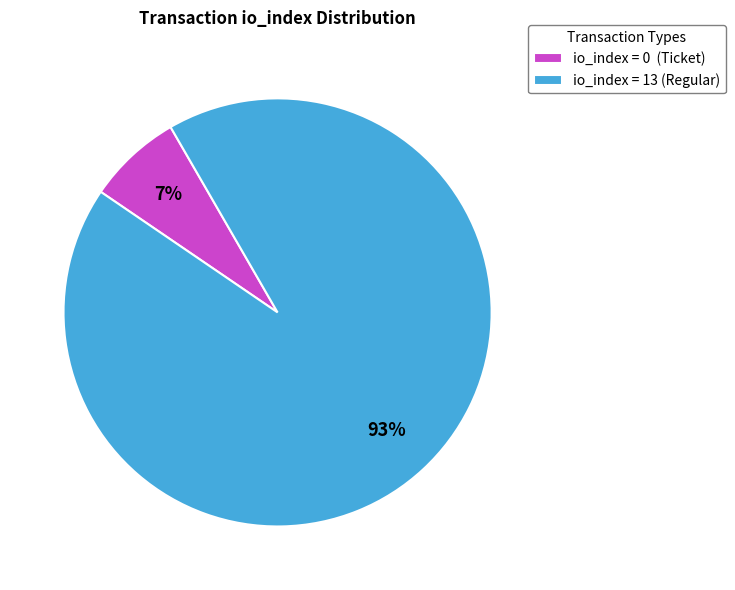

Rank the categories by value from lowest to highest.

io_index = 0 (Ticket), io_index = 13 (Regular)